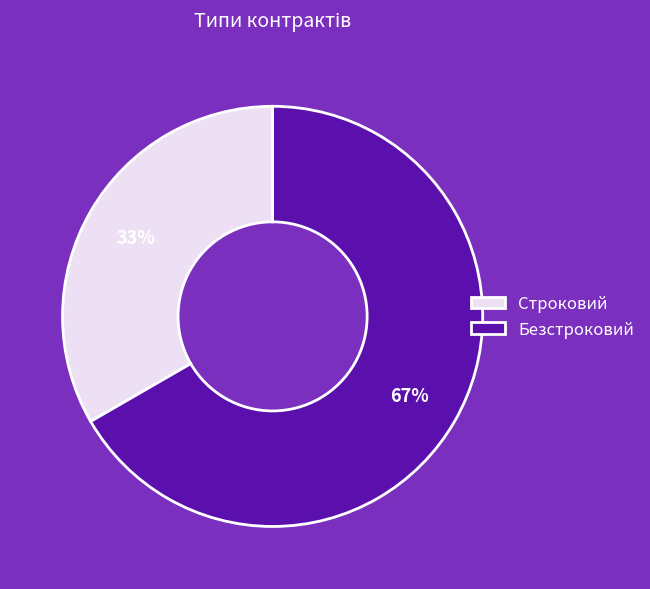

Which slice represents more than half of the pie?

Безстроковий